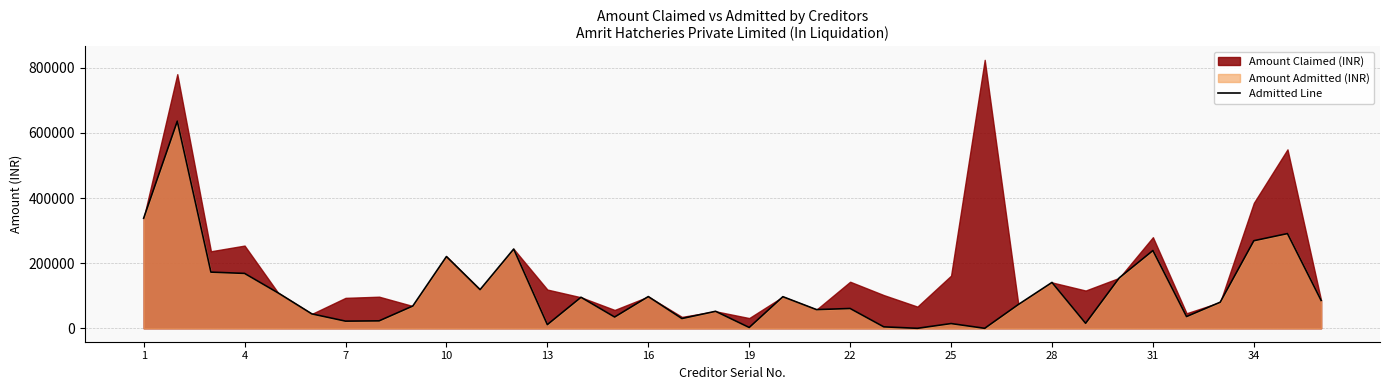

Reading left to right, what are all the values shown in this chart?

337920.0	635865.0	172479.0	168519.0	108509.0	44190.0	22018.0	22855.4	68405.0	220279.0	118718.6	243386.0	11337.0	95235.0	34645.0	97363.0	30000.0	52226.0	2546.1	97015.7	57410.0	60840.0	4483.0	0.0	14576.7	0.0	73078.0	140855.0	15379.6	154896.0	238744.0	36070.1	80151.0	268853.0	290761.0	85669.0